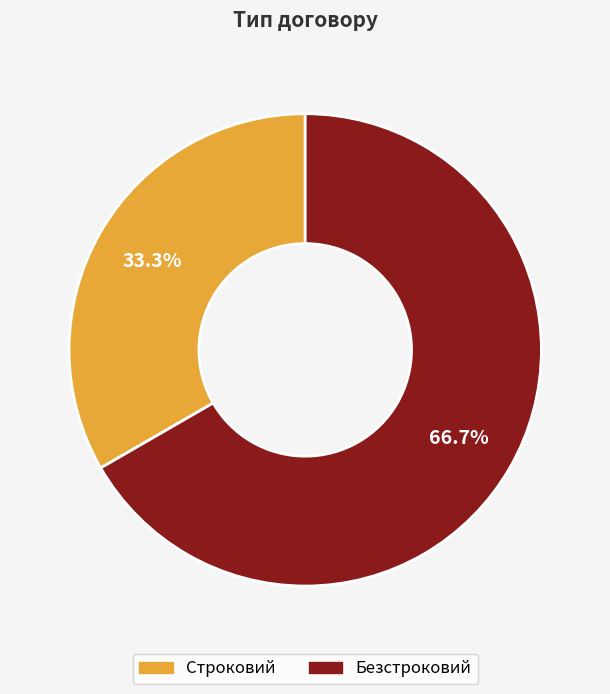

To the nearest percent, what is the average slice percentage?

50%